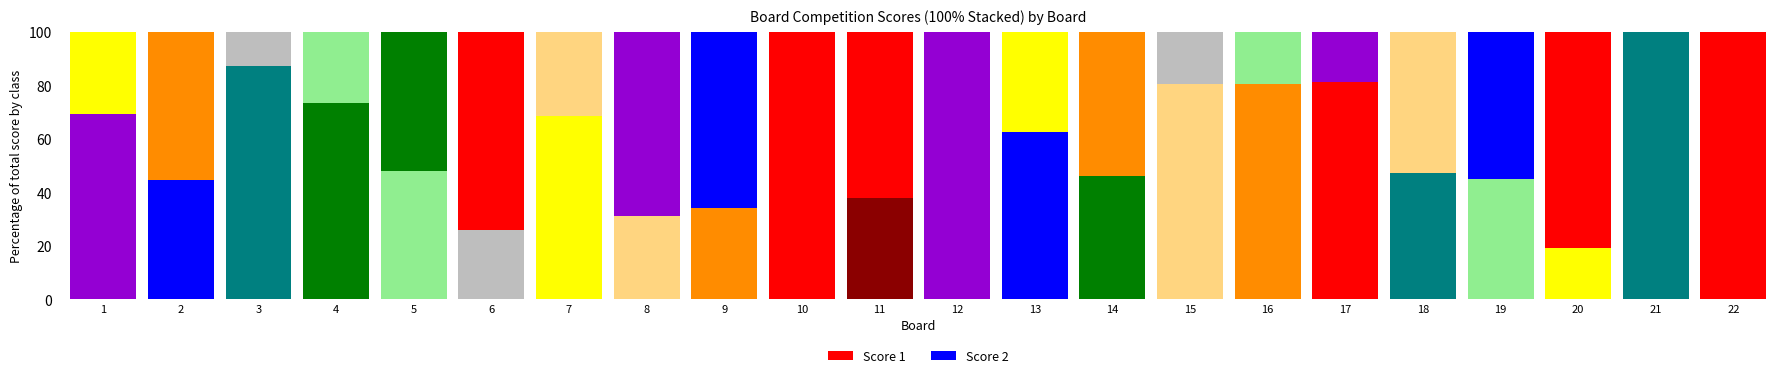

The Score 2 series shows 54.8 at 19. True or false?

True